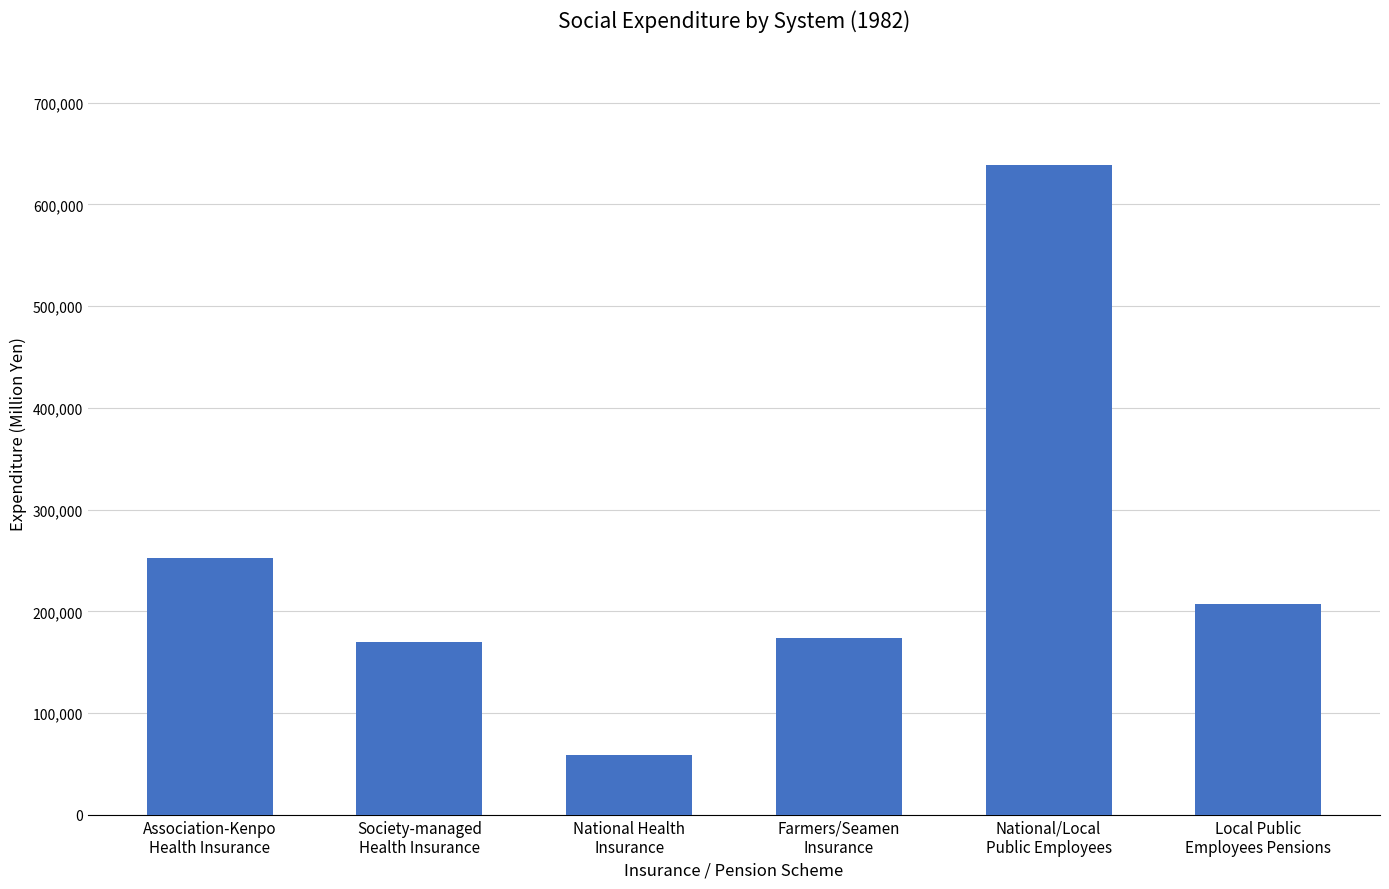

What is the greatest value displayed?

639083.4